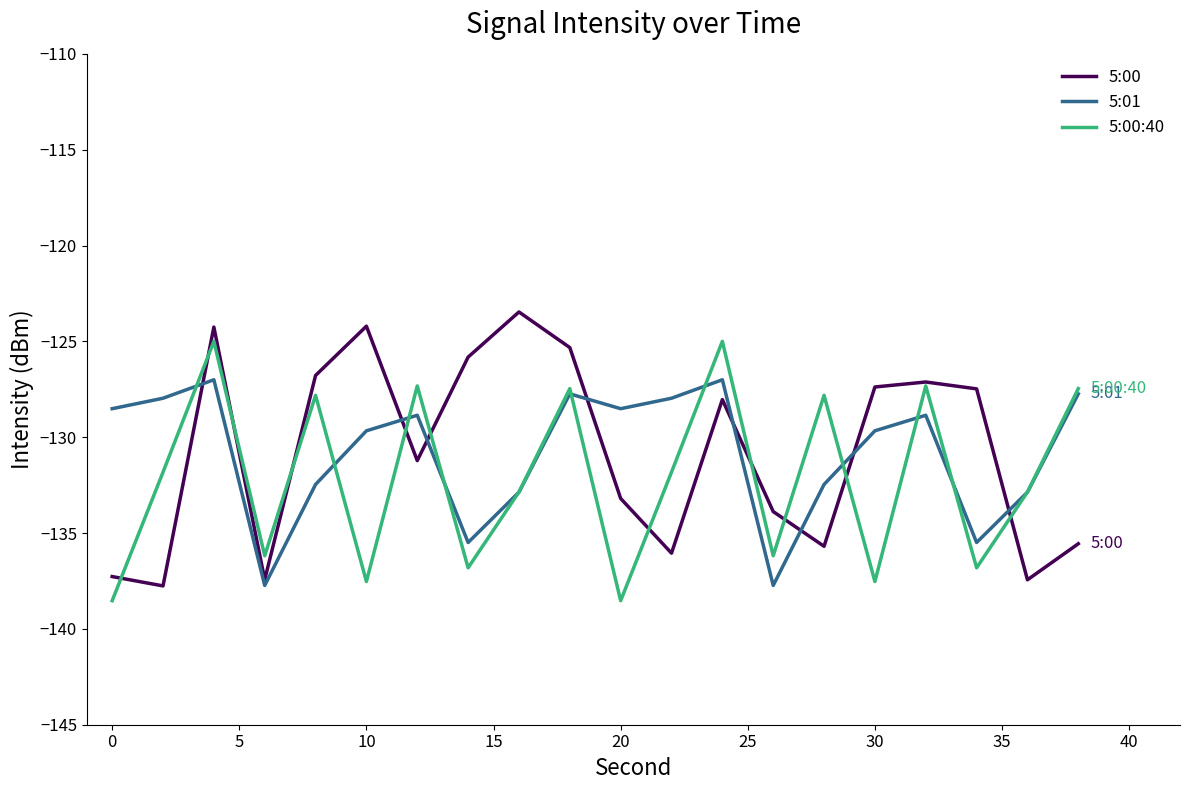

List the series in order of their peak value, lowest first.

5:01, 5:00:40, 5:00